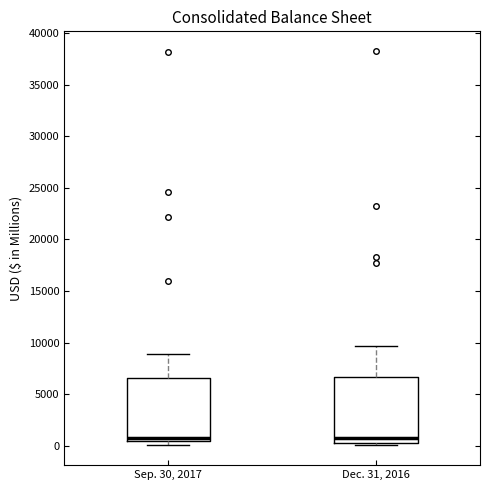

Reading left to right, read every box against the y-axis: the position of its median line, the range the box covers, and the ends of its whiskers. The values are not printed on the chart, so give them approximately, as read against the axis.

Sep. 30, 2017: median 1000, box 500 to 6500, whiskers 0 to 9000
Dec. 31, 2016: median 1000, box 500 to 6500, whiskers 0 to 9500